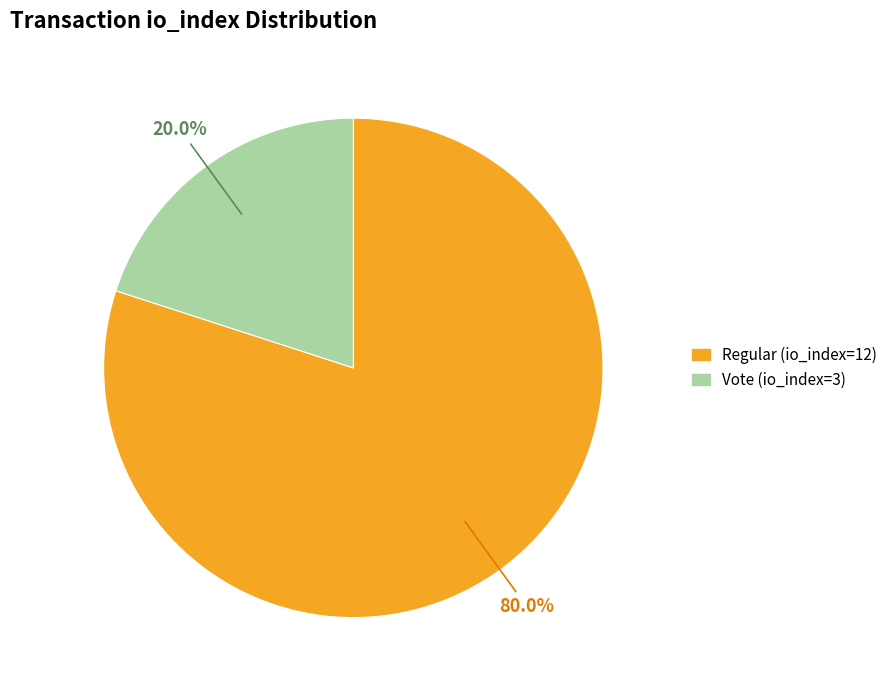

Which slice is the smallest?

Vote (io_index=3)